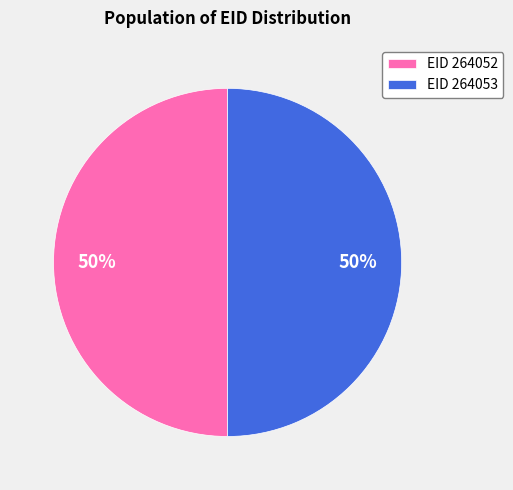

To the nearest percent, what is the average slice percentage?

50%